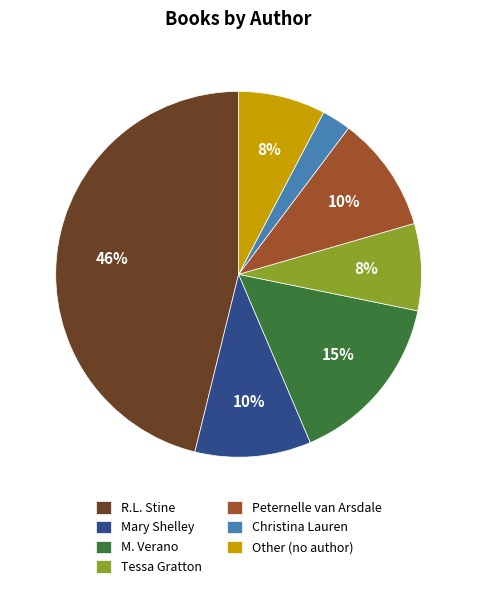

Does any single category account for the majority?

No